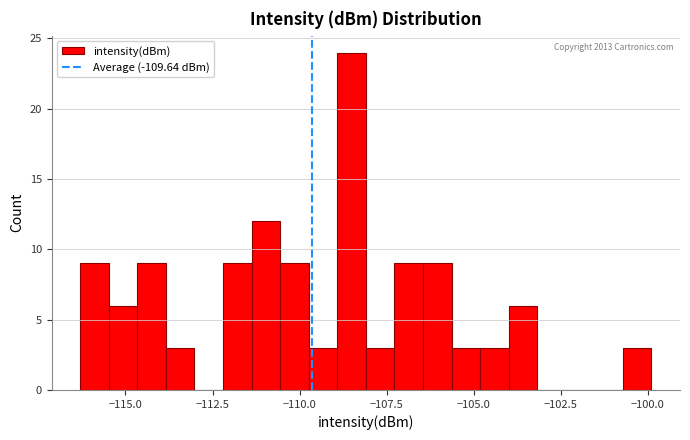

Read against the x-axis, roughly where is the centre of the tallest bar?

-108.5